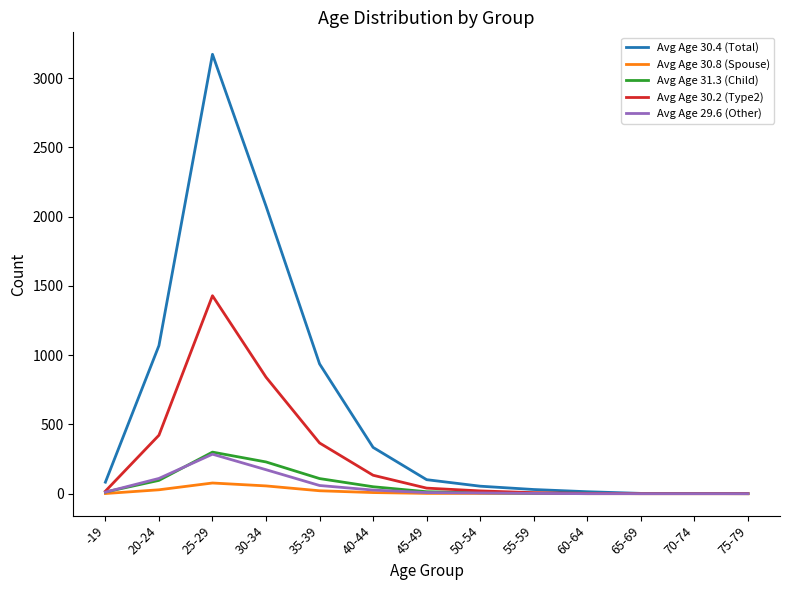

Which series has the largest total across all categories?

Avg Age 30.4 (Total)